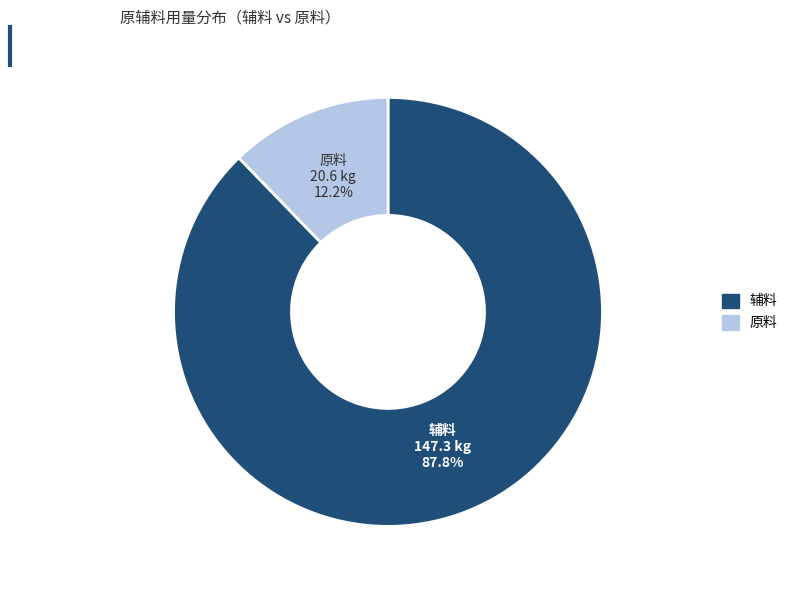

How many segments does this pie chart have?

2